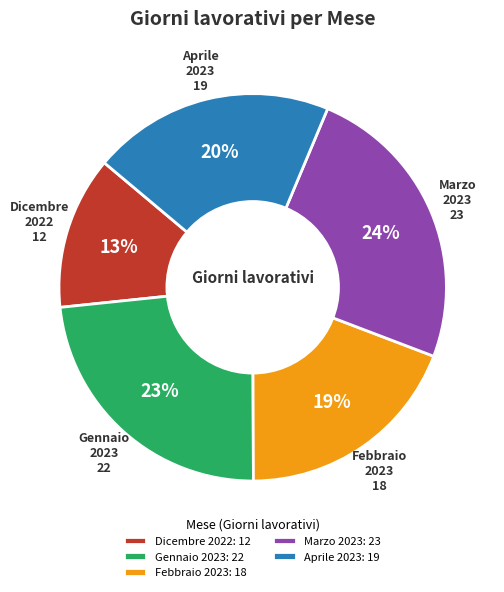

How many segments does this pie chart have?

5